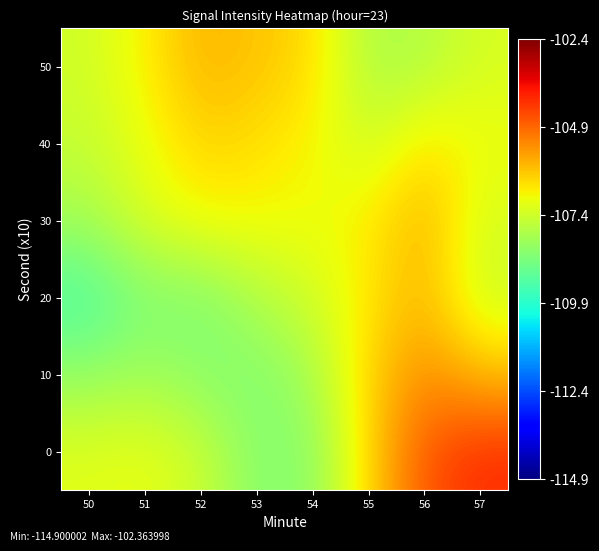

Reading right to left, what are all the values shown in this chart?

0: 57=-104.1	56=-104.6	55=-106.3	54=-108.4	53=-108.5	52=-107.4	51=-107.0	50=-107.1
10: 57=-106.0	56=-105.4	55=-106.3	54=-108.0	53=-108.6	52=-108.4	51=-108.0	50=-108.3
20: 57=-107.4	56=-105.9	55=-106.6	54=-107.3	53=-107.8	52=-108.6	51=-108.6	50=-109.4
30: 57=-107.3	56=-105.8	55=-106.7	54=-106.9	53=-106.8	52=-106.8	51=-107.2	50=-108.0
40: 57=-106.9	56=-106.5	55=-107.4	54=-106.8	53=-106.5	52=-106.3	51=-107.0	50=-107.5
50: 57=-107.2	56=-107.8	55=-107.9	54=-106.4	53=-106.1	52=-105.9	51=-106.7	50=-107.4